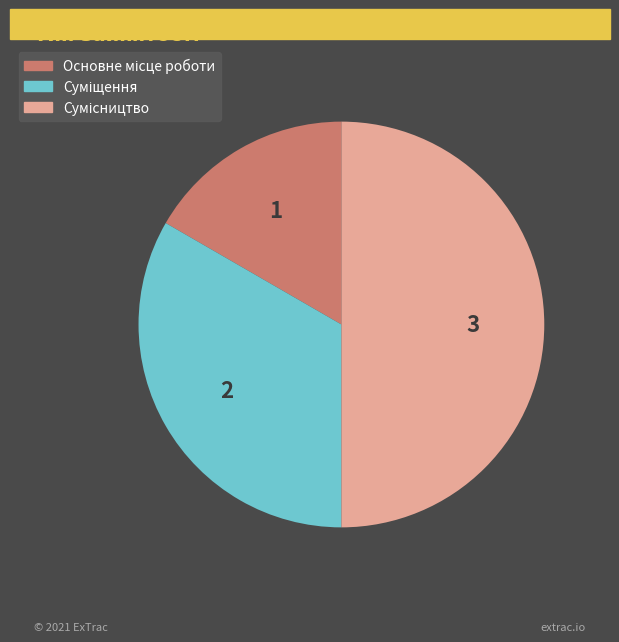

Does Основне місце роботи represent more than half of the total?

No